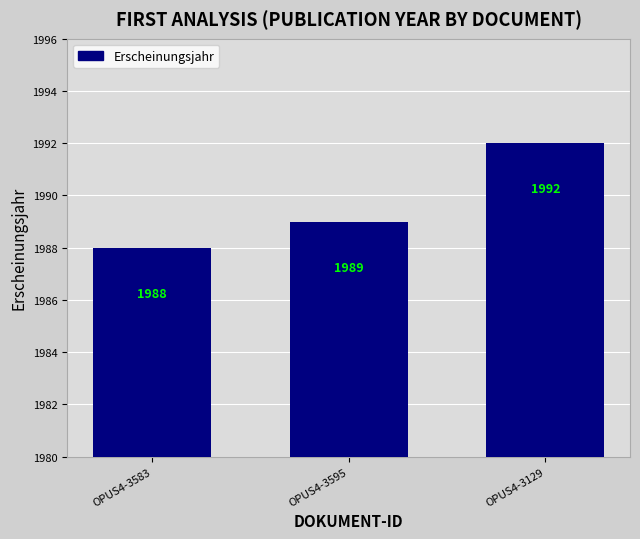

Rank the categories by value from lowest to highest.

OPUS4-3583, OPUS4-3595, OPUS4-3129